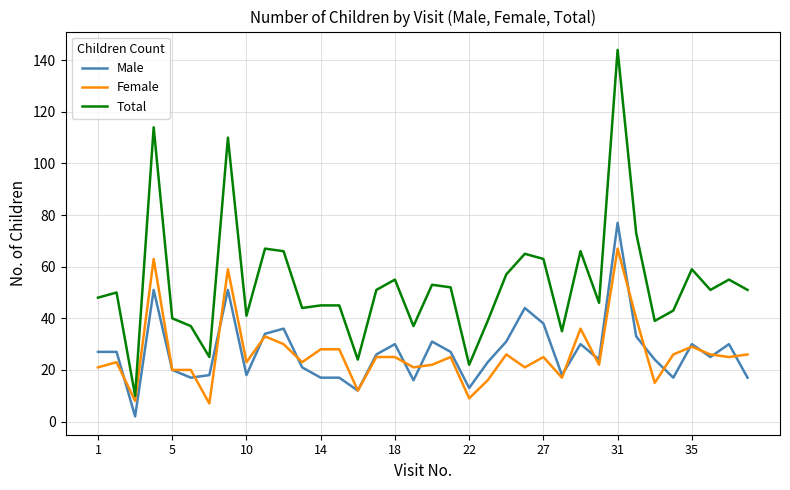

True or false: Male and Total cross at least once.

False